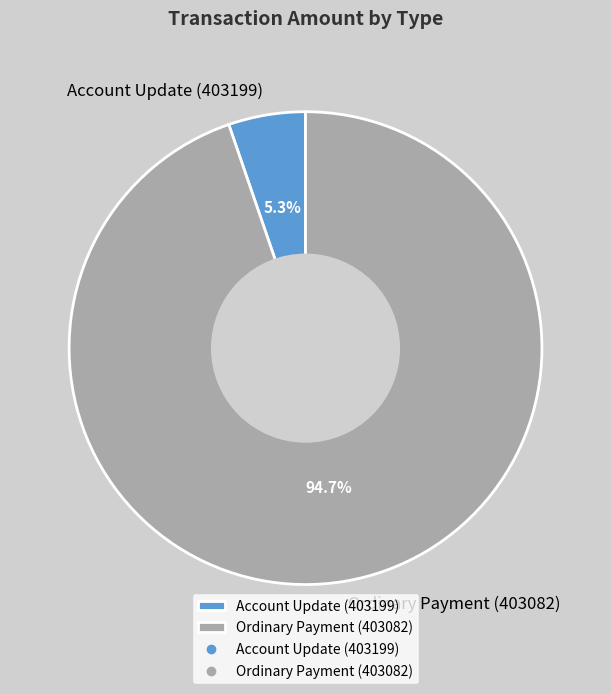

Combined, do Account Update (403199) and Ordinary Payment (403082) account for over 50%?

Yes